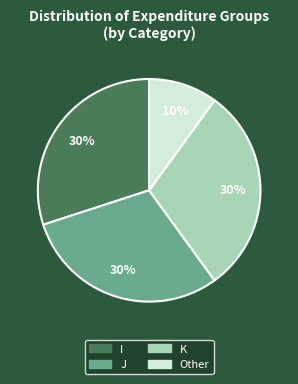

Which has a higher value, Other or K?

K